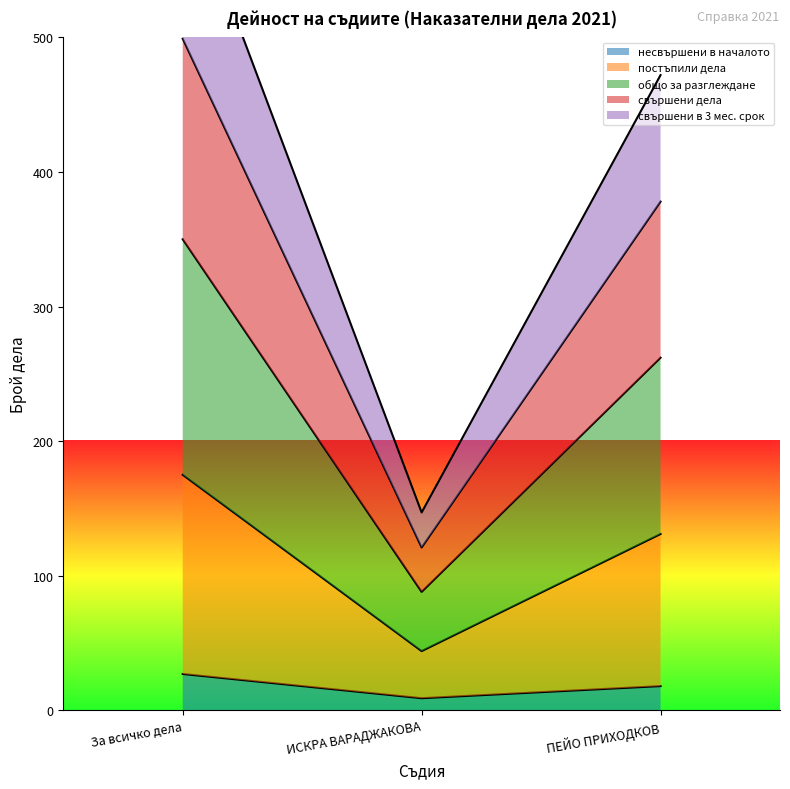

What is the maximum value for несвършени в началото?

27